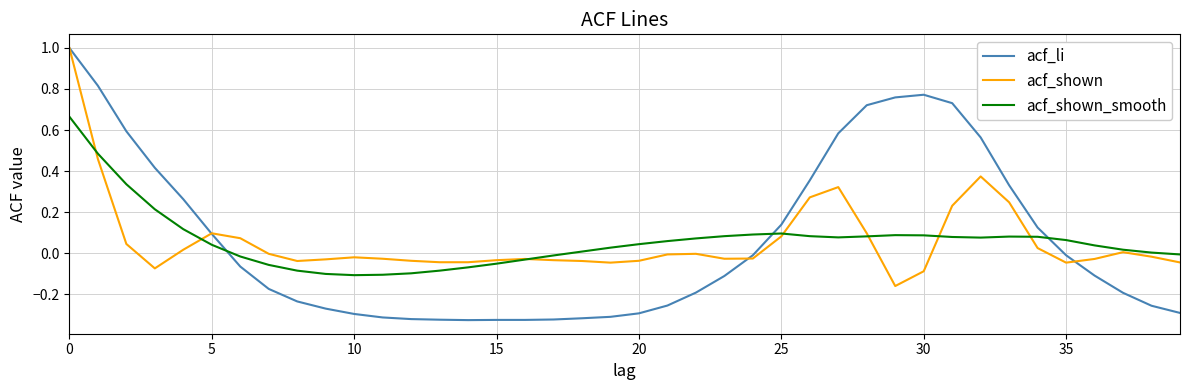

Which series has the widest spread of values?

acf_li